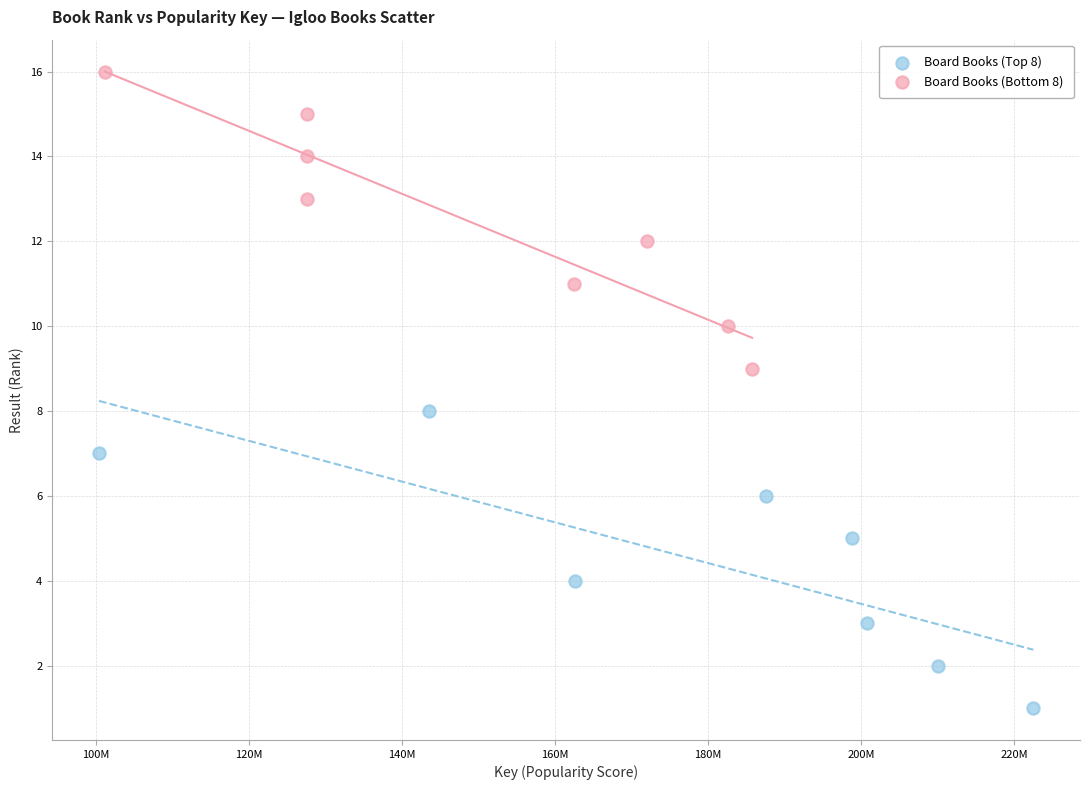

Which series contains the lowest Y value?

Board Books (Top 8)